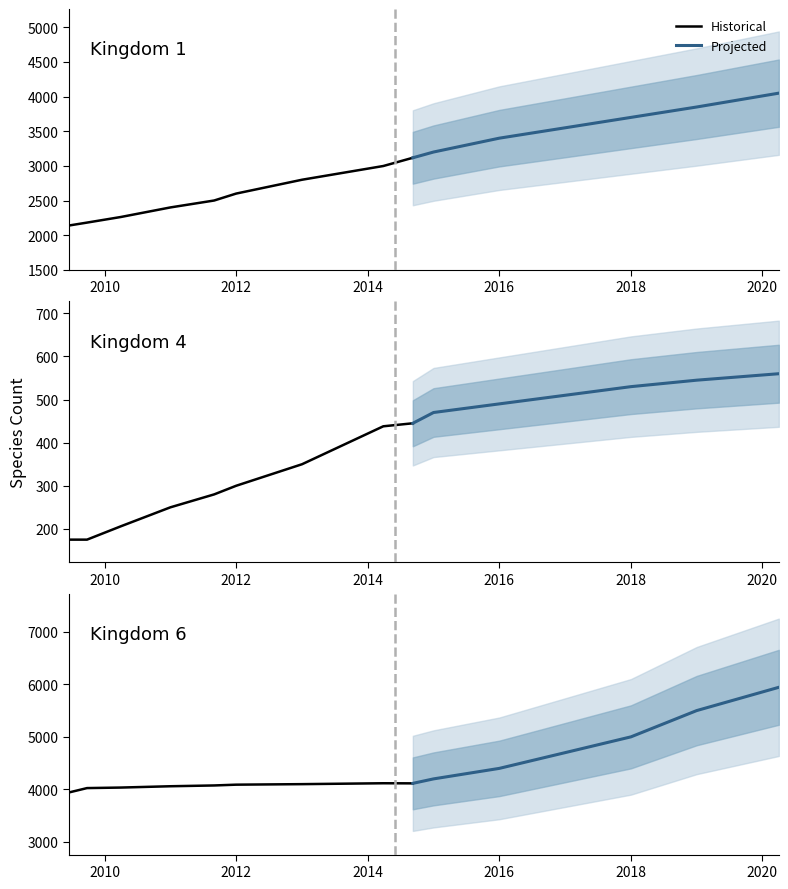

What is the label of the 14th point from the right?

kingdom_4